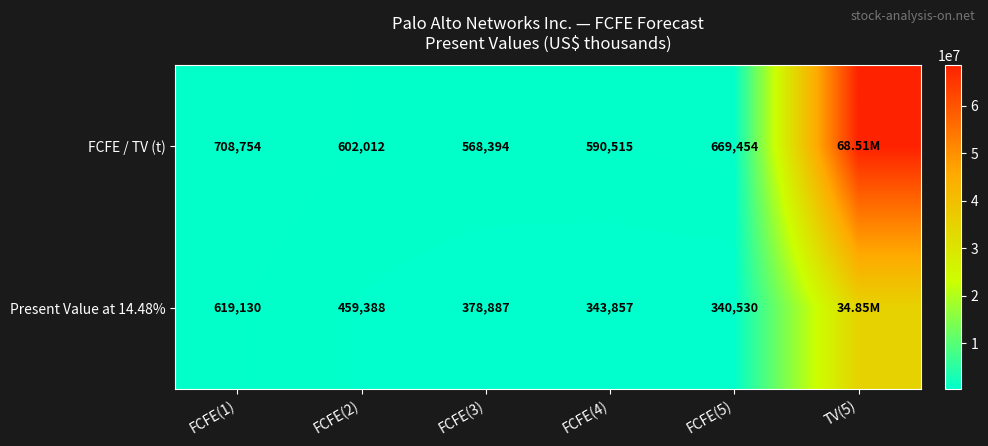

What is the spread (max minus min) of values at FCFE(2)?

142624